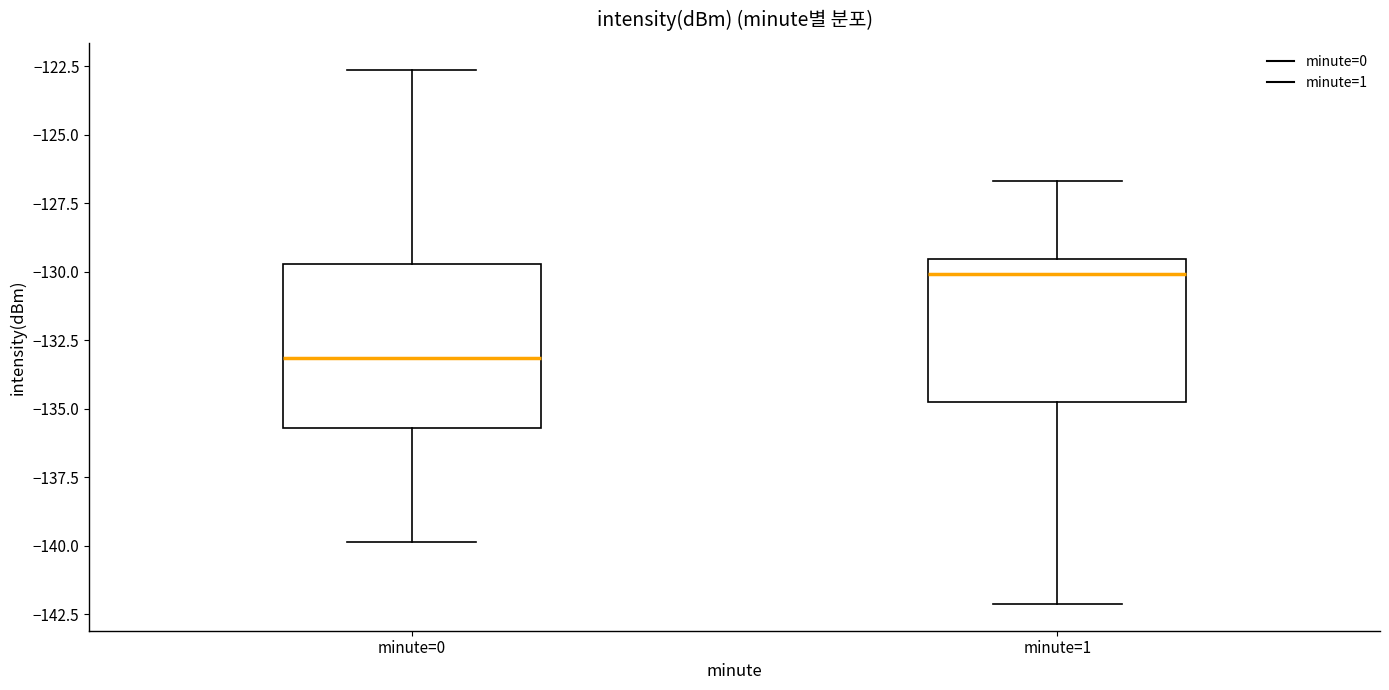

Reading left to right, read every box against the y-axis: the position of its median line, the range the box covers, and the ends of its whiskers. The values are not printed on the chart, so give them approximately, as read against the axis.

minute=0: median -133.0, box -135.5 to -129.5, whiskers -140.0 to -122.5
minute=1: median -130.0, box -135.0 to -129.5, whiskers -142.0 to -126.5